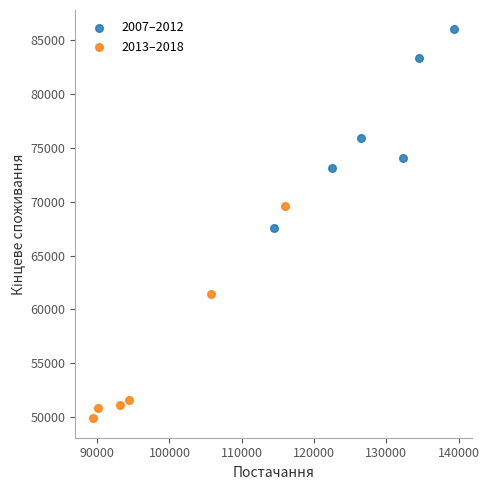

Which series reaches the minimum Y coordinate?

2013–2018